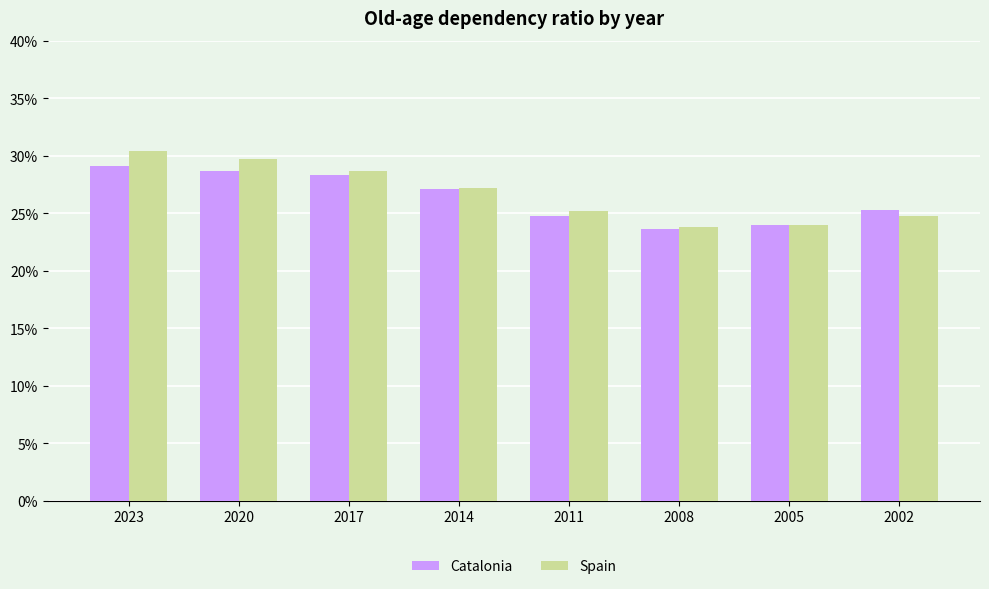

What is the difference between the highest and lowest values at 2017?

0.4